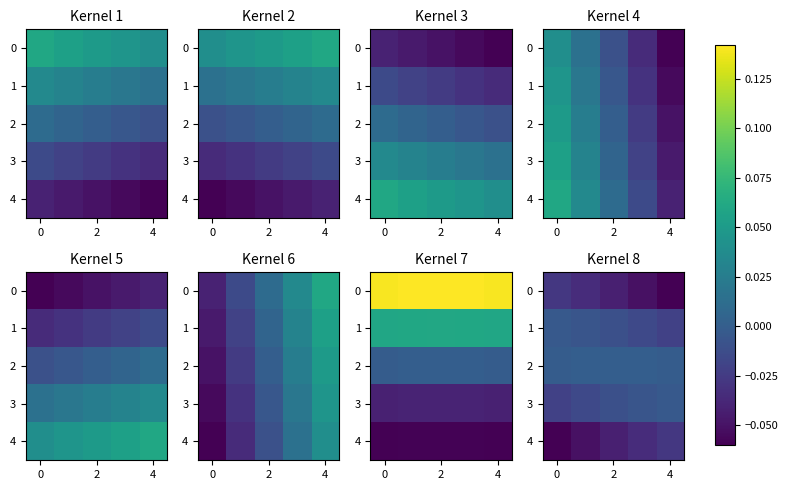

What is the sum of all 4 values?

-0.2